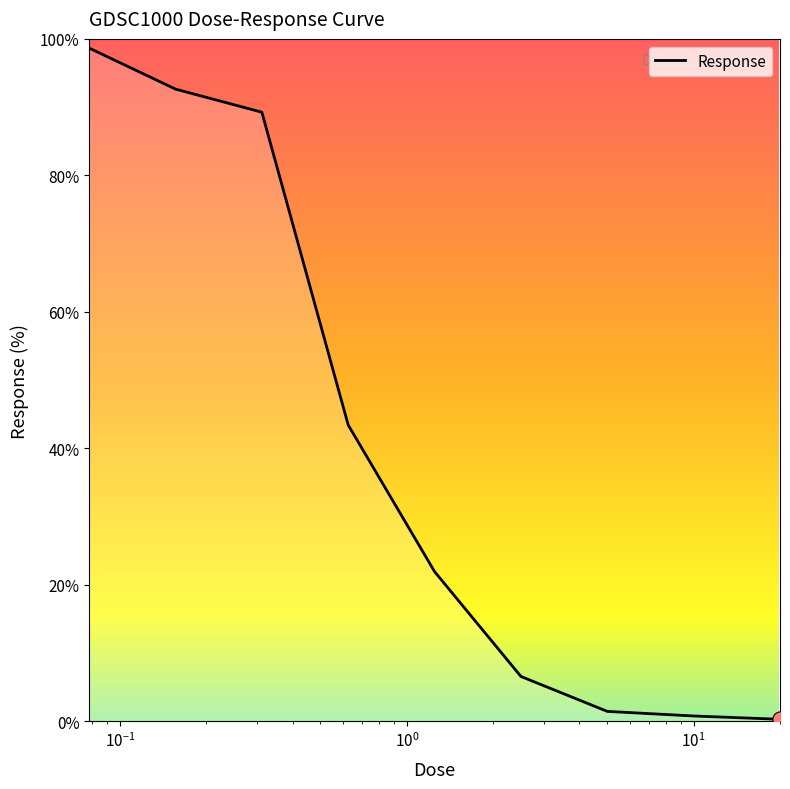

What is the maximum value shown in the chart?

98.7